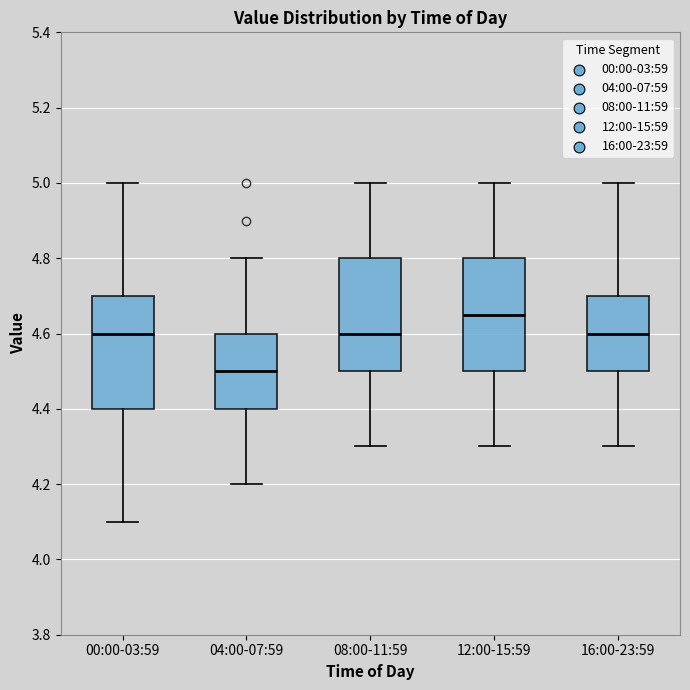

Which box's median line is the lowest?

04:00-07:59